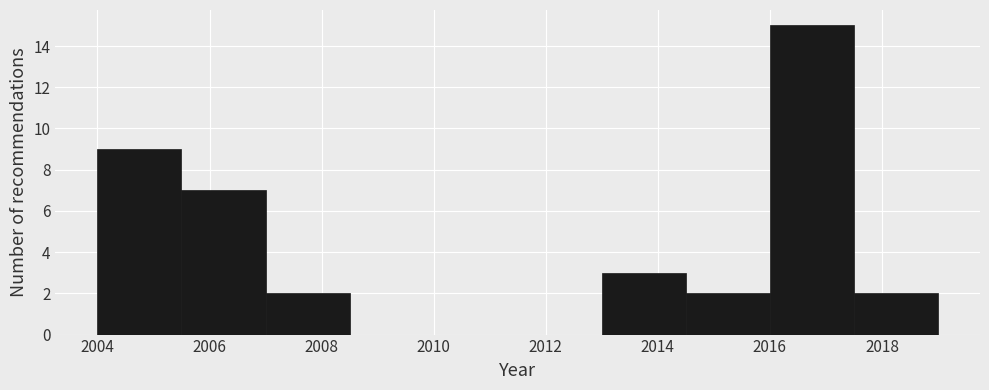

Reading left to right, transcribe this chart: for each bar, give the range it covers on the x-axis and its height. Neither the bar edges nor the heights are printed on the chart, so give them approximately, as read against the axes.

2004.0 to 2005.5: 9
2005.5 to 2007.0: 7
2007.0 to 2008.5: 2
2008.5 to 2010.0: 0
2010.0 to 2011.5: 0
2011.5 to 2013.0: 0
2013.0 to 2014.5: 3
2014.5 to 2016.0: 2
2016.0 to 2017.5: 15
2017.5 to 2019.0: 2